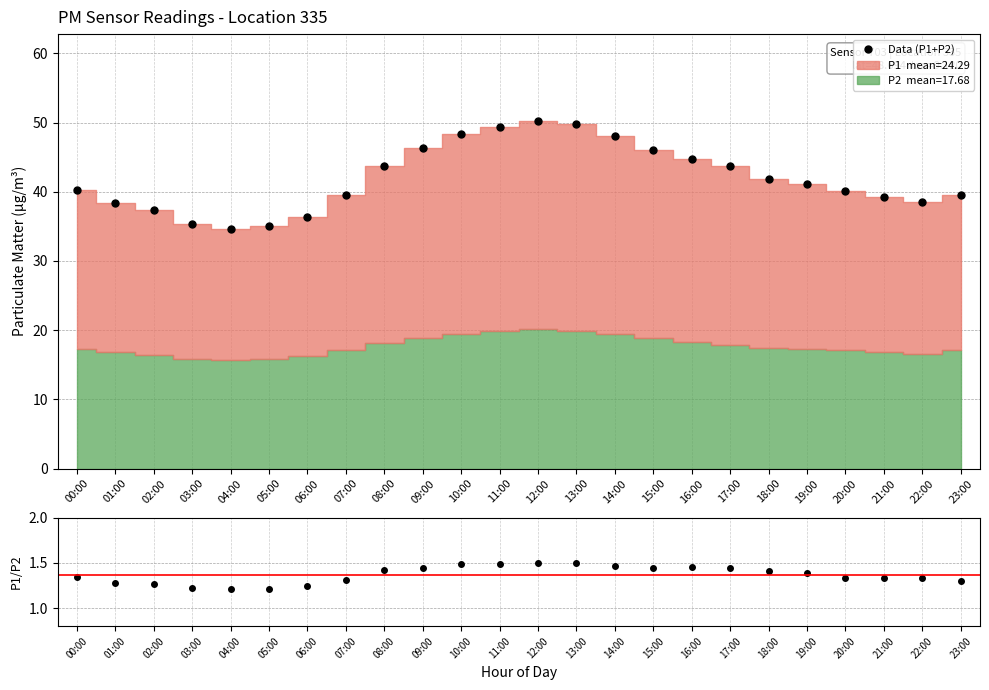

True or false: Data (P1+P2) has more than 1 interior local peaks.

False